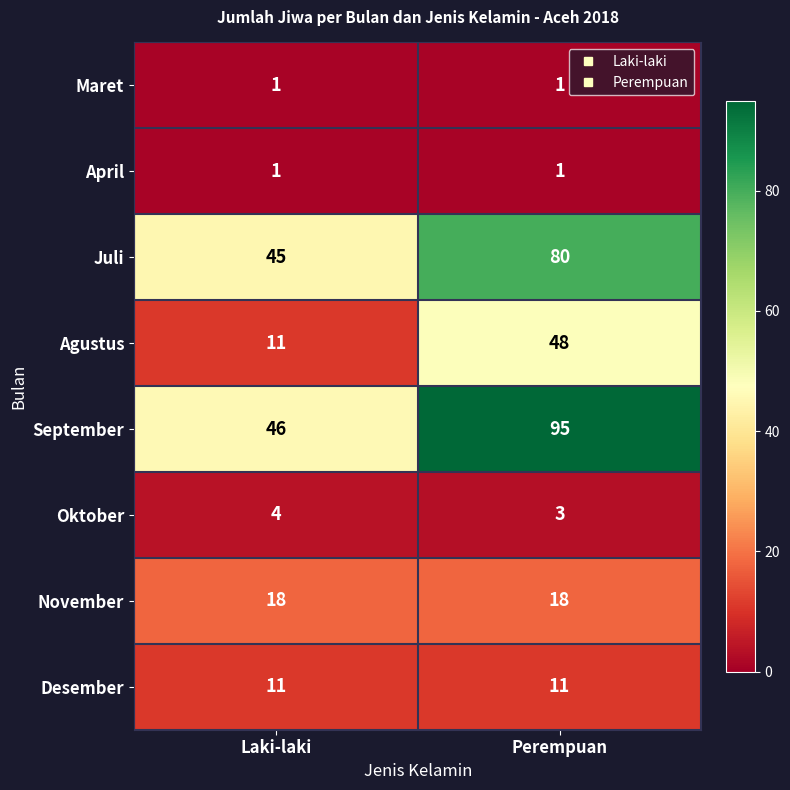

What is the sum of the Desember values at Perempuan and Laki-laki?

22